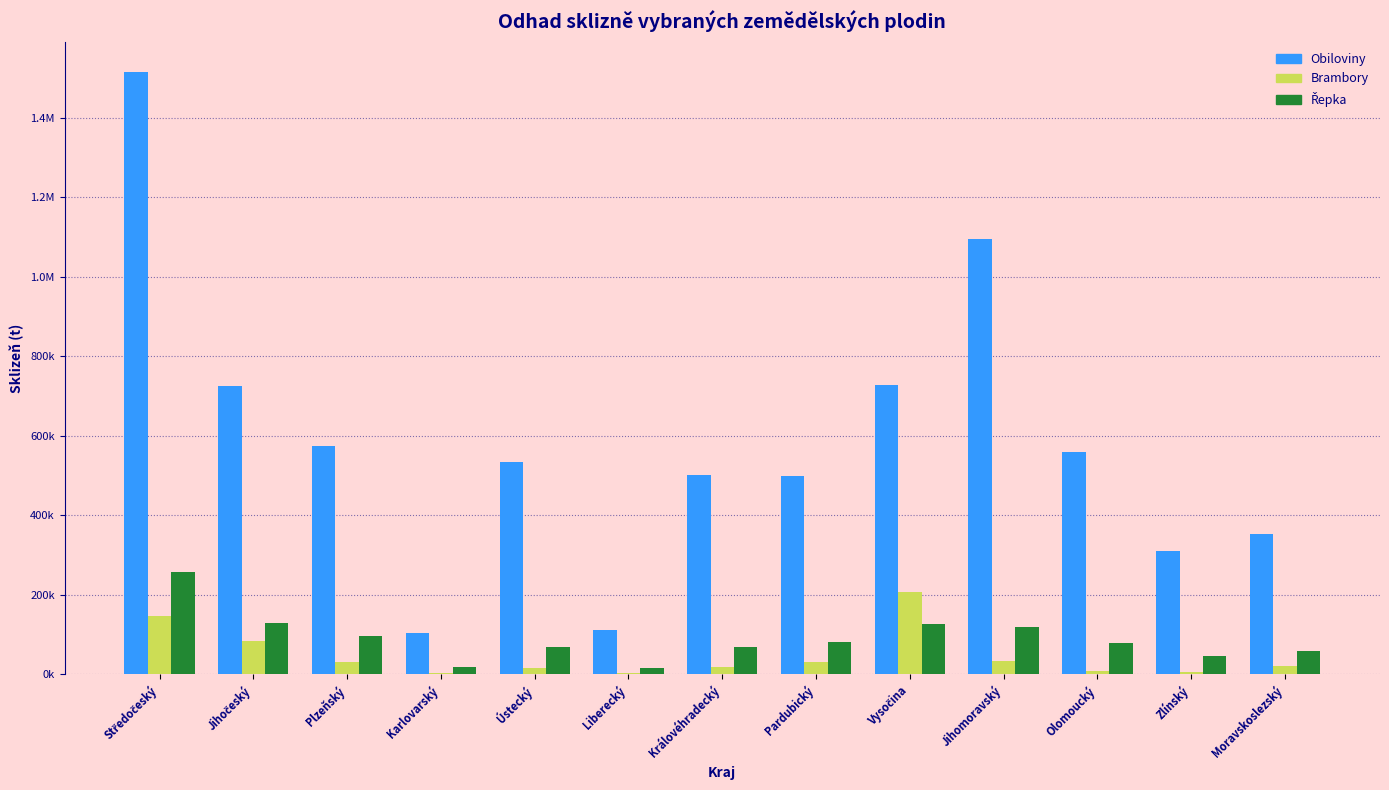

Are the bars horizontal?

No